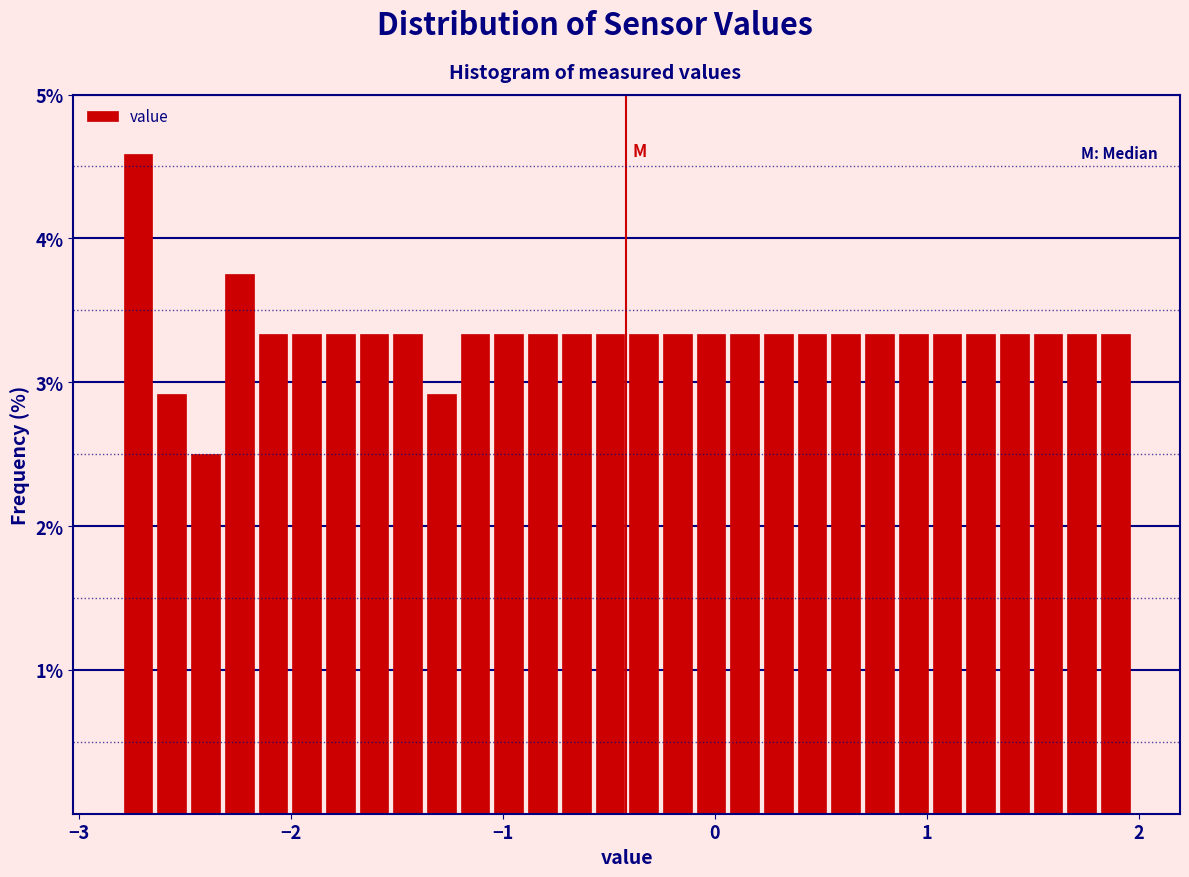

Read against the x-axis, roughly where is the centre of the tallest bar?

-2.7